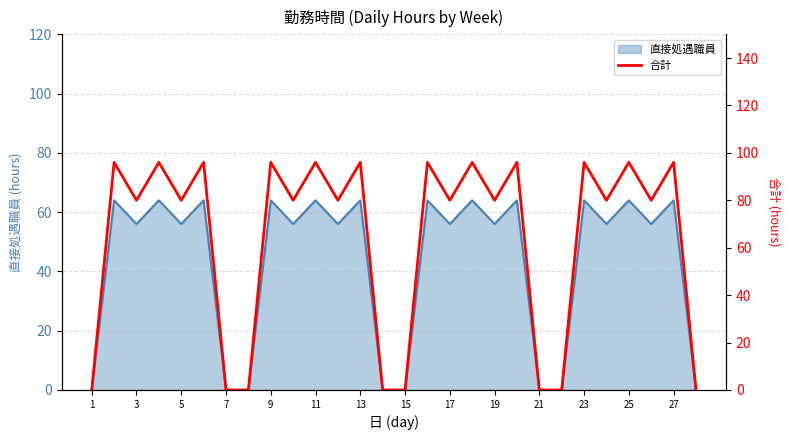

True or false: 直接処遇職員 has a value of 0 at 15.

True